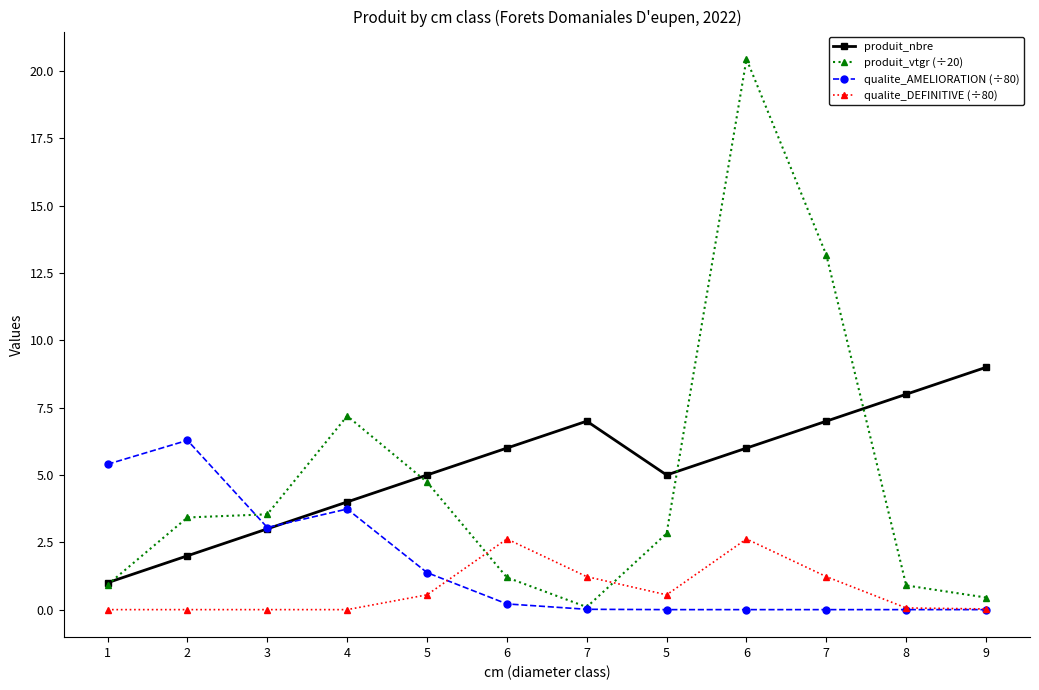

Which has a higher value, 9 or 6?

9